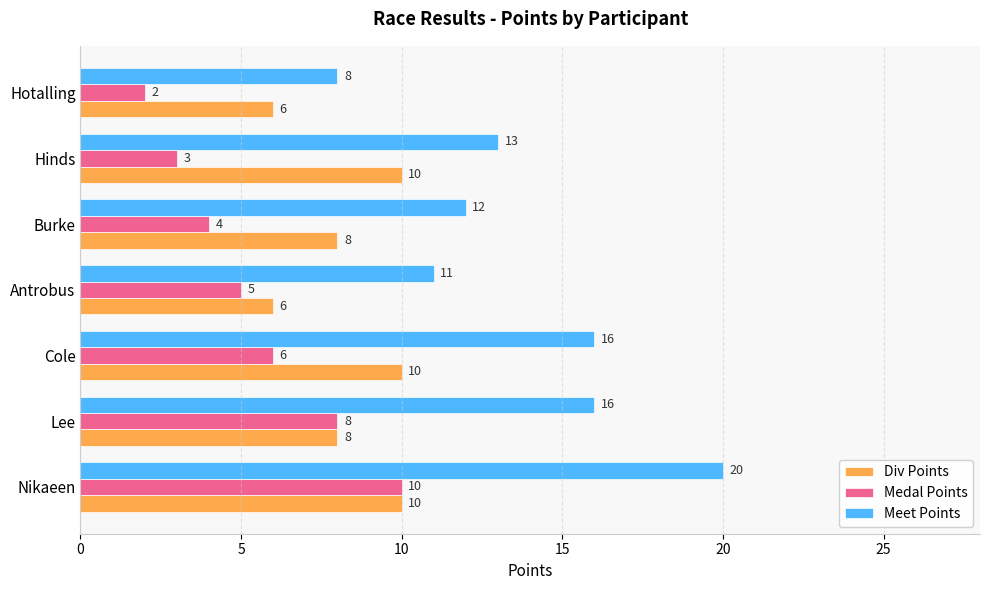

At Hotalling, list the series in order from smallest to largest.

Medal Points, Div Points, Meet Points